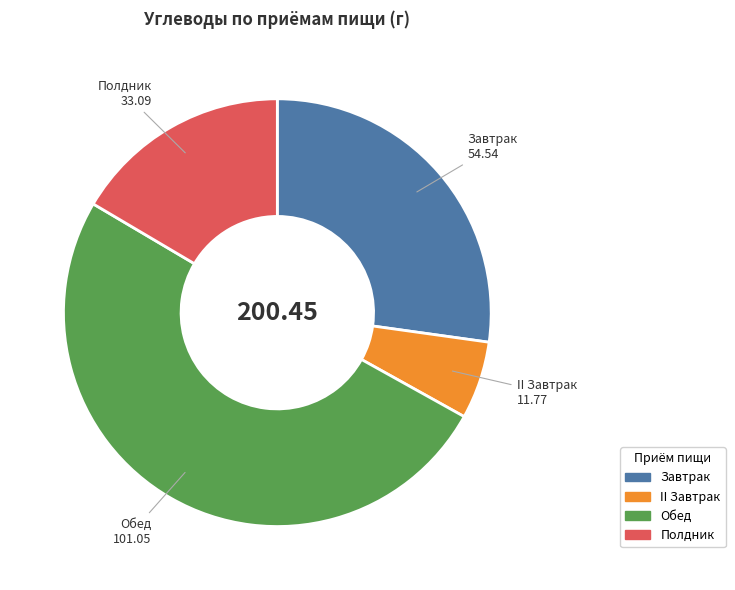

What is the largest slice in the pie chart?

Обед